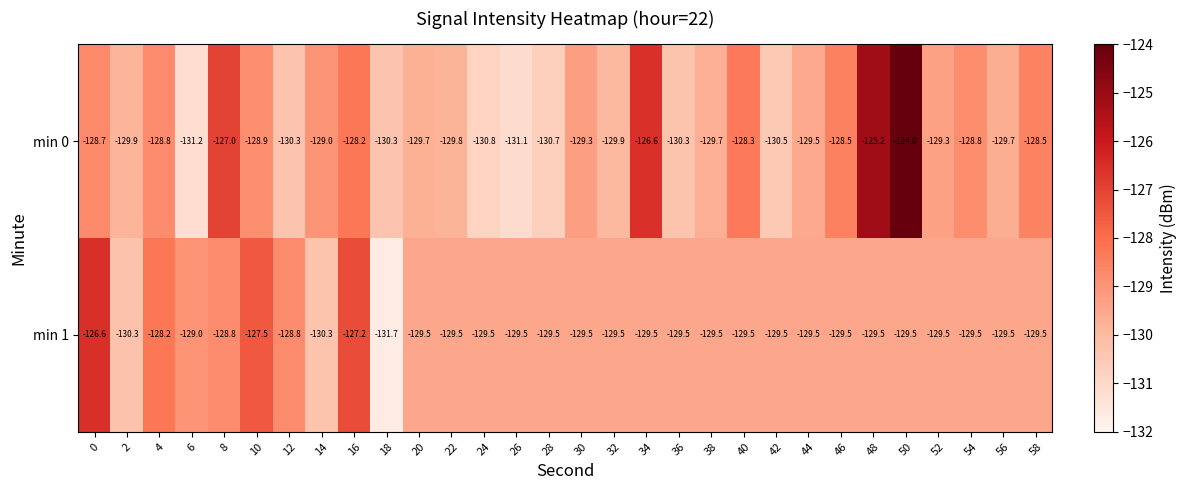

What is the minimum value for min 1?

-131.7